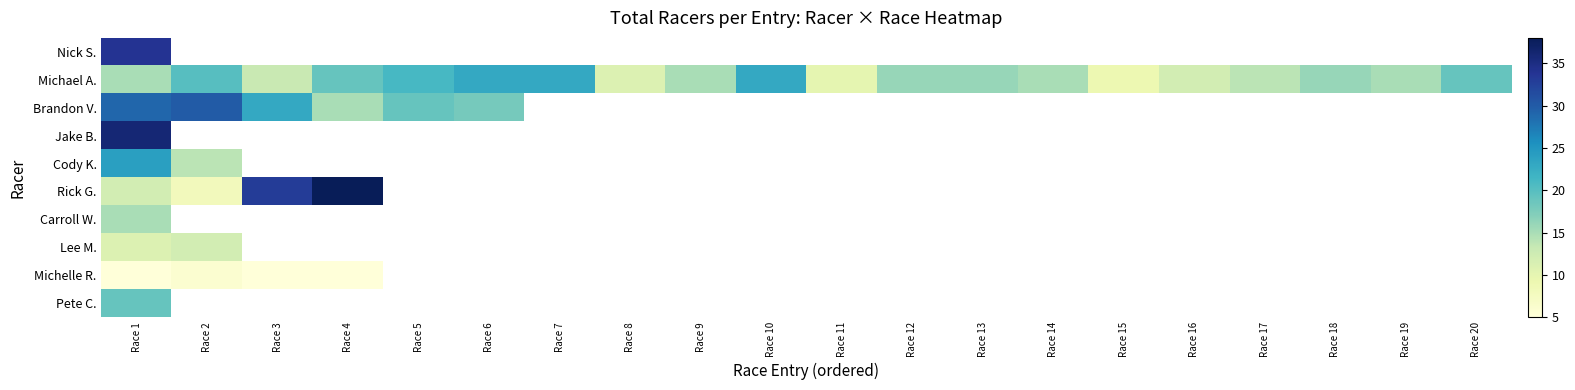

At which label is Lee M. closest to 11?

Race 1